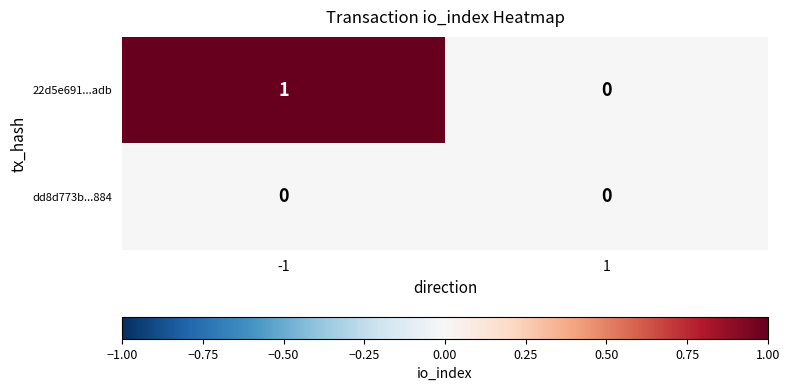

Which series changed the most between -1 and 1?

22d5e691...adb